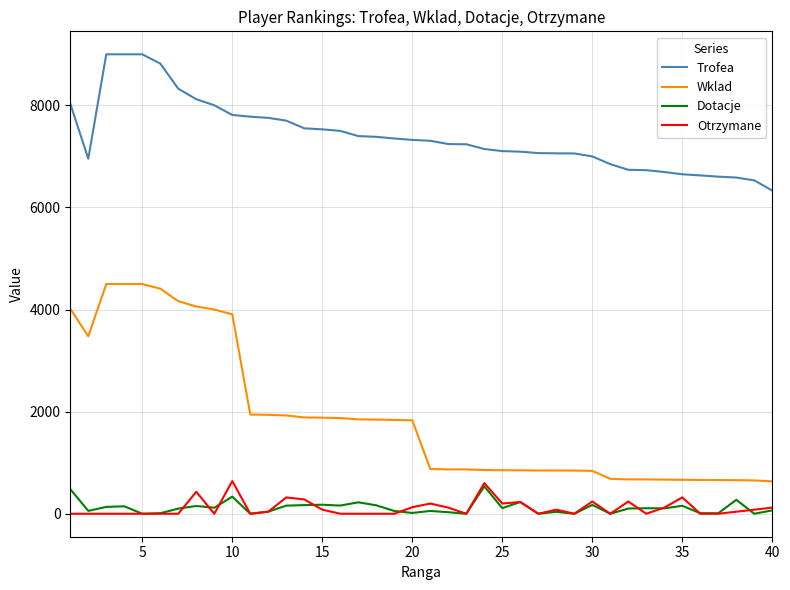

How many series are shown in this chart?

4